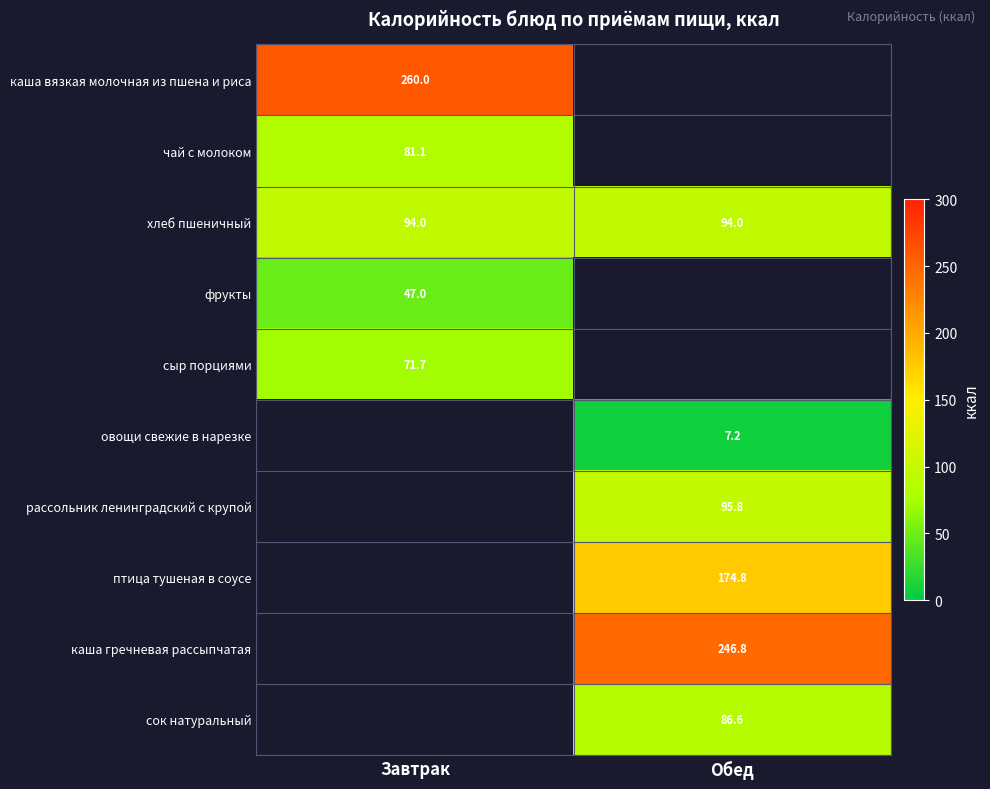

What is the difference between the highest and lowest values at Завтрак?

213.0